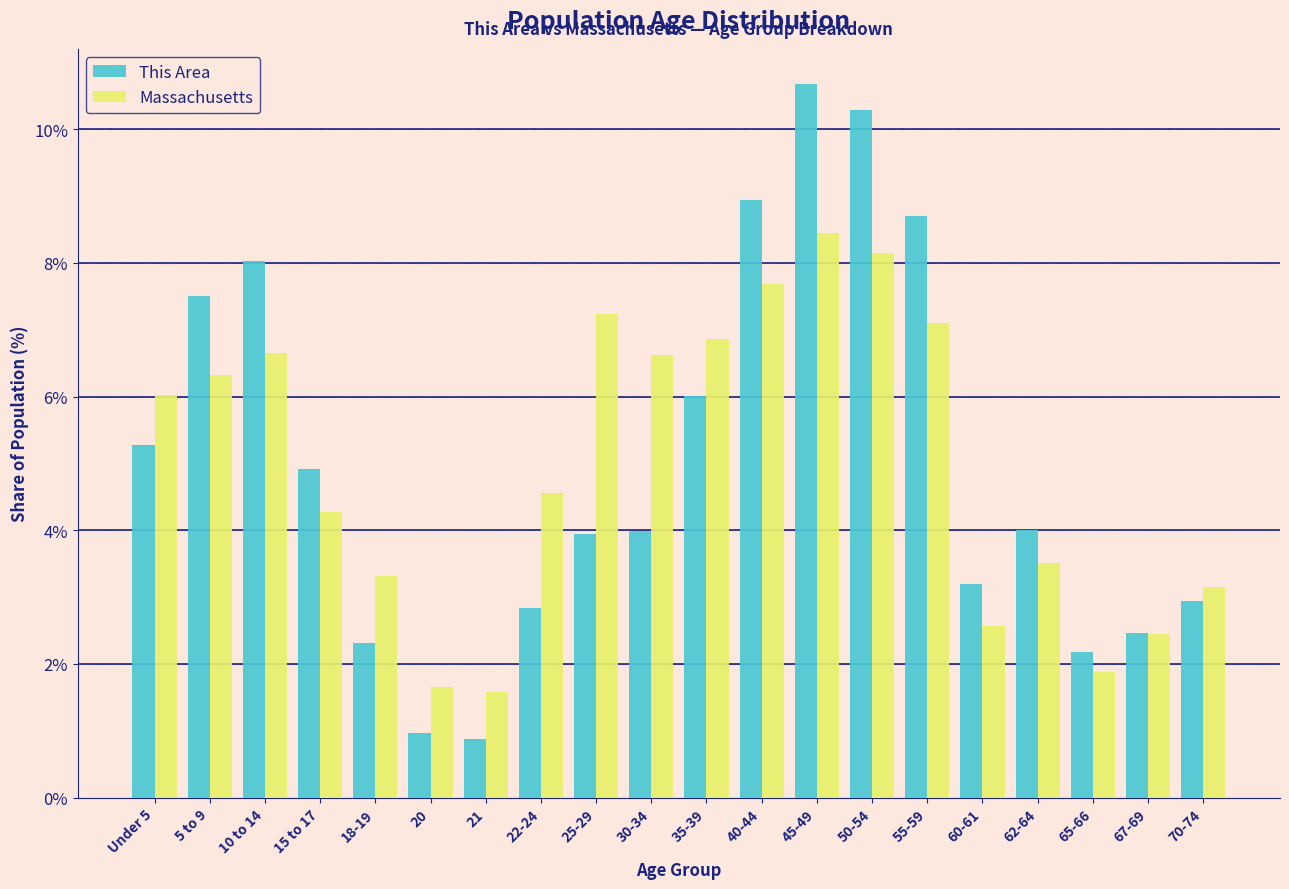

Is it true that Massachusetts equals 1.6 at 21?

True